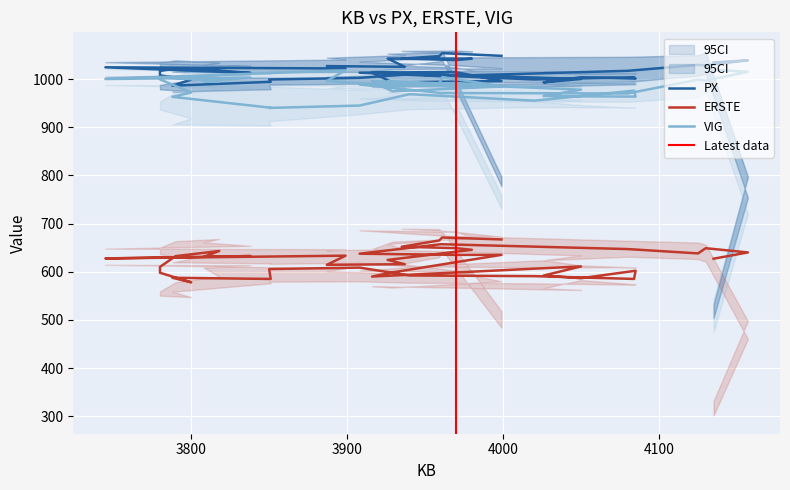

True or false: VIG and ERSTE cross at least once.

False